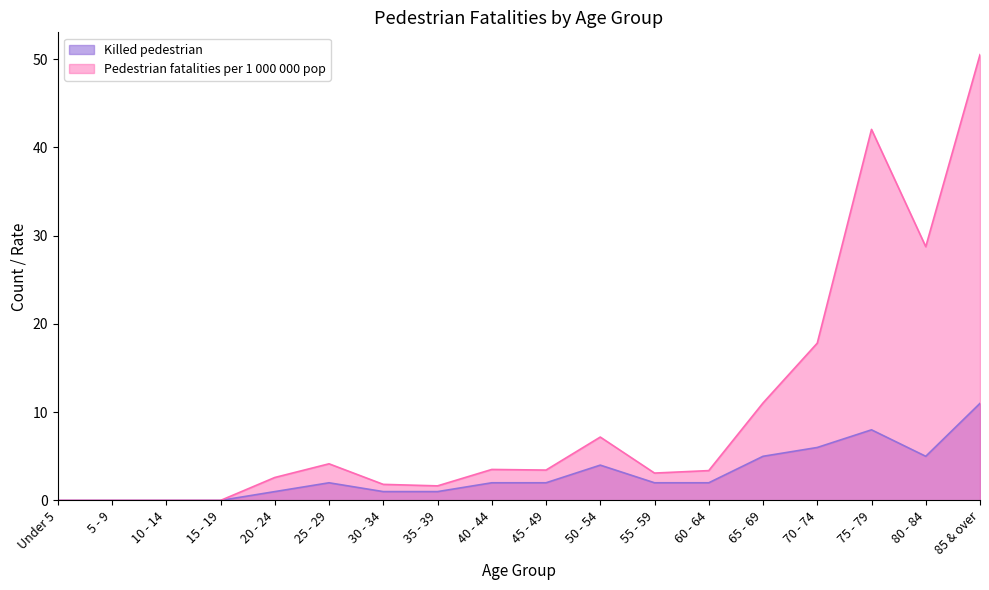

What is the spread (max minus min) of values at 55 - 59?

1.1